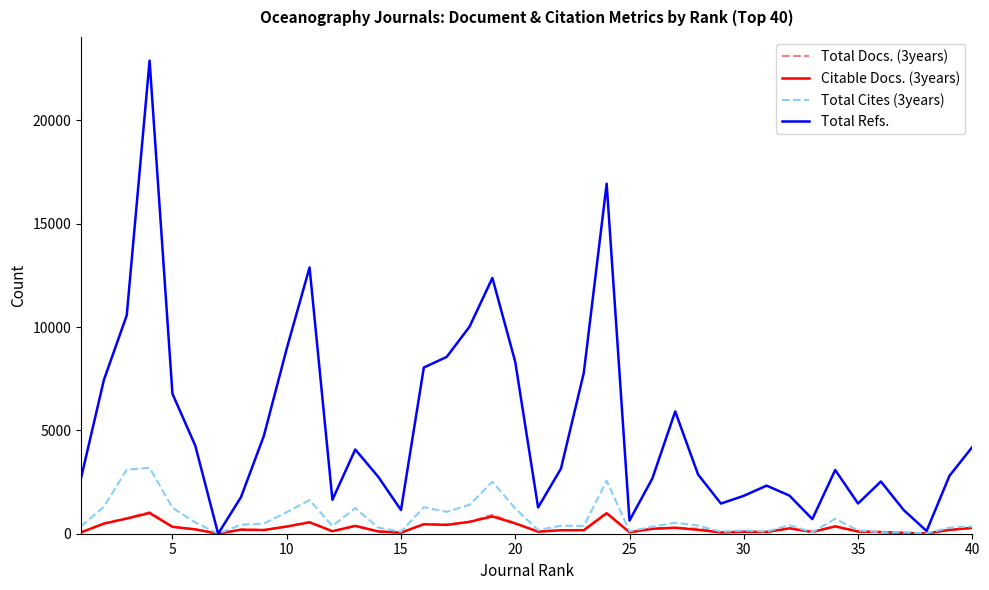

Which series has the largest total across all categories?

Total Refs.